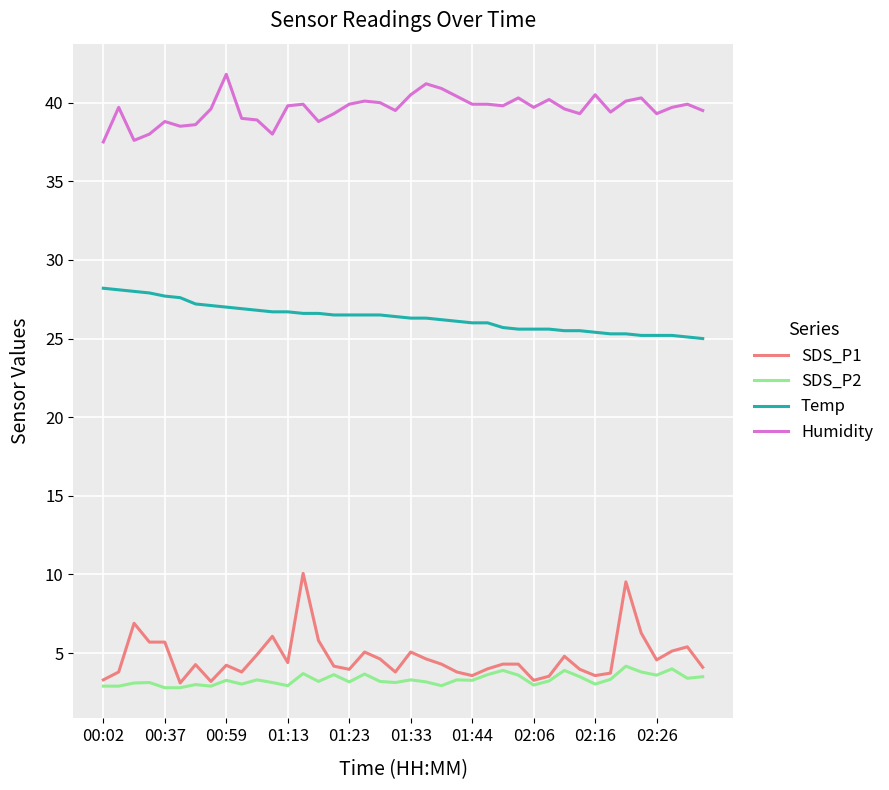

Which series has the largest range (max minus min)?

SDS_P1